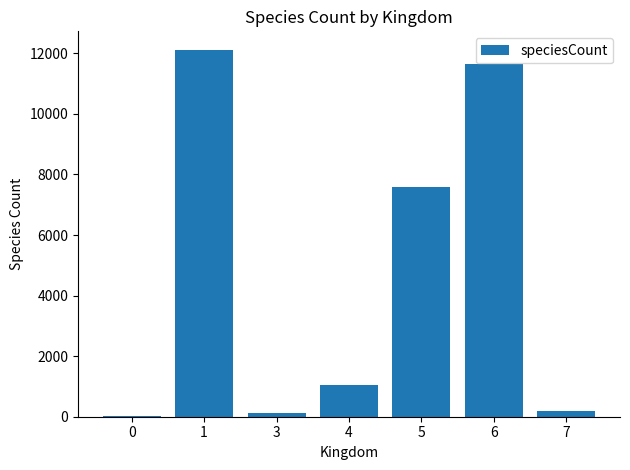

What is the sum of the values at 3 and 6?

11792